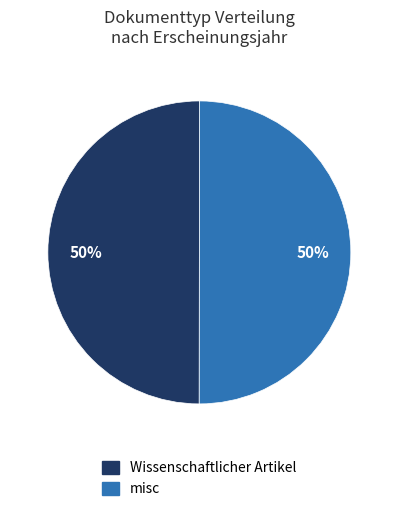

Is the sum of misc and Wissenschaftlicher Artikel greater than half?

Yes